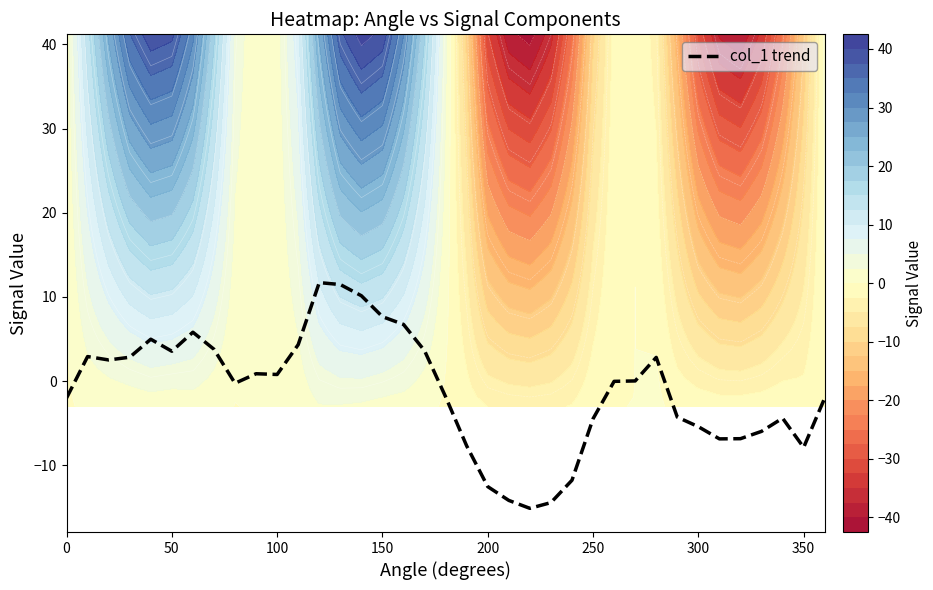

What is the minimum value for col_1 trend?

-15.1